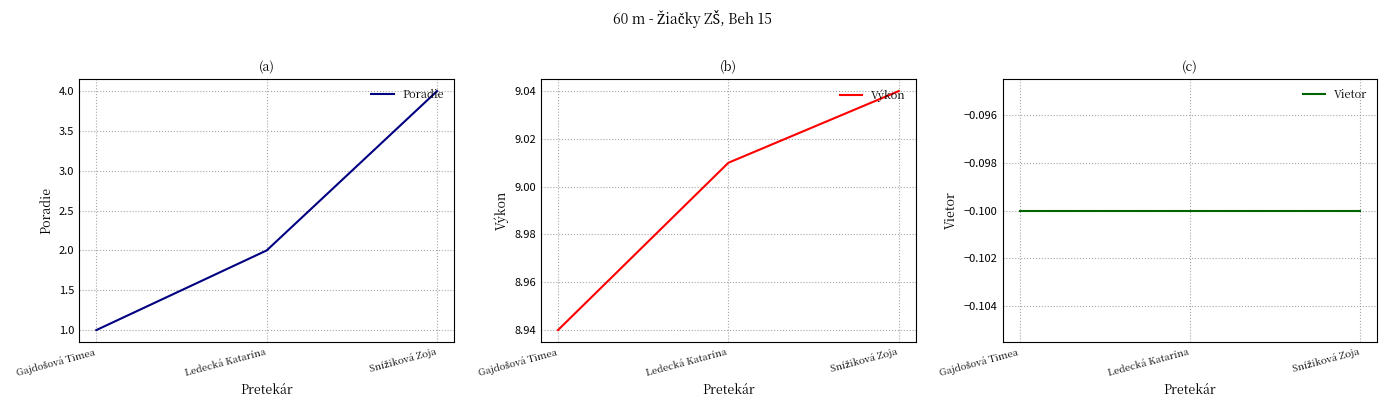

Rank the series by their maximum value, from highest to lowest.

Výkon, Poradie, Vietor